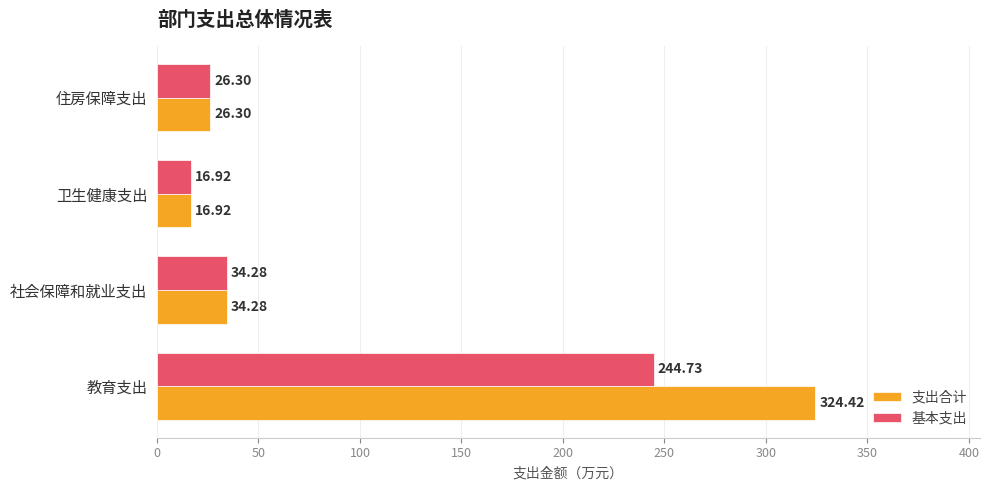

What is the total value across all series at 住房保障支出?

52.6